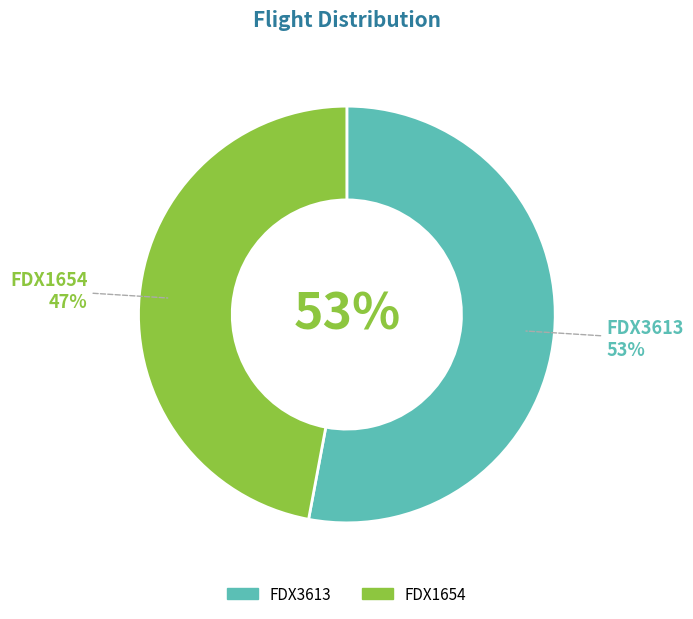

To the nearest percent, what percentage of the pie is FDX1654?

47%